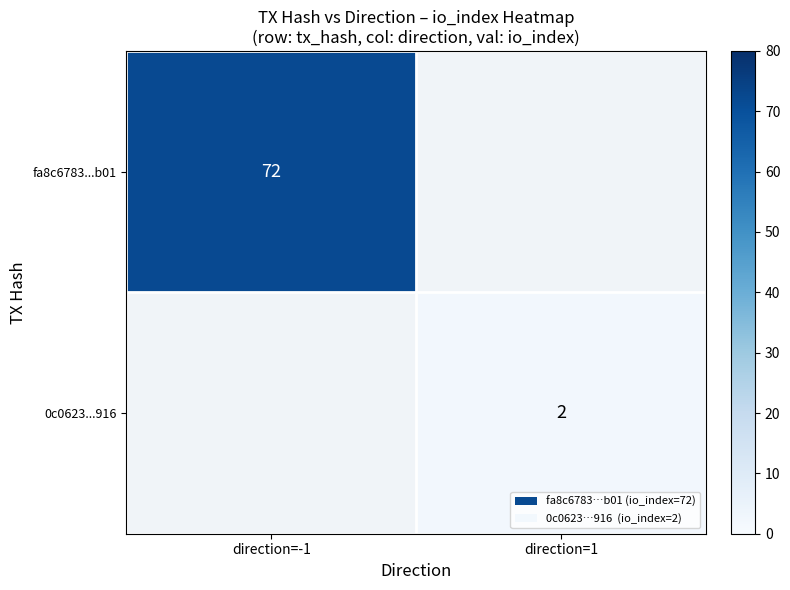

What is the greatest value displayed?

72.0